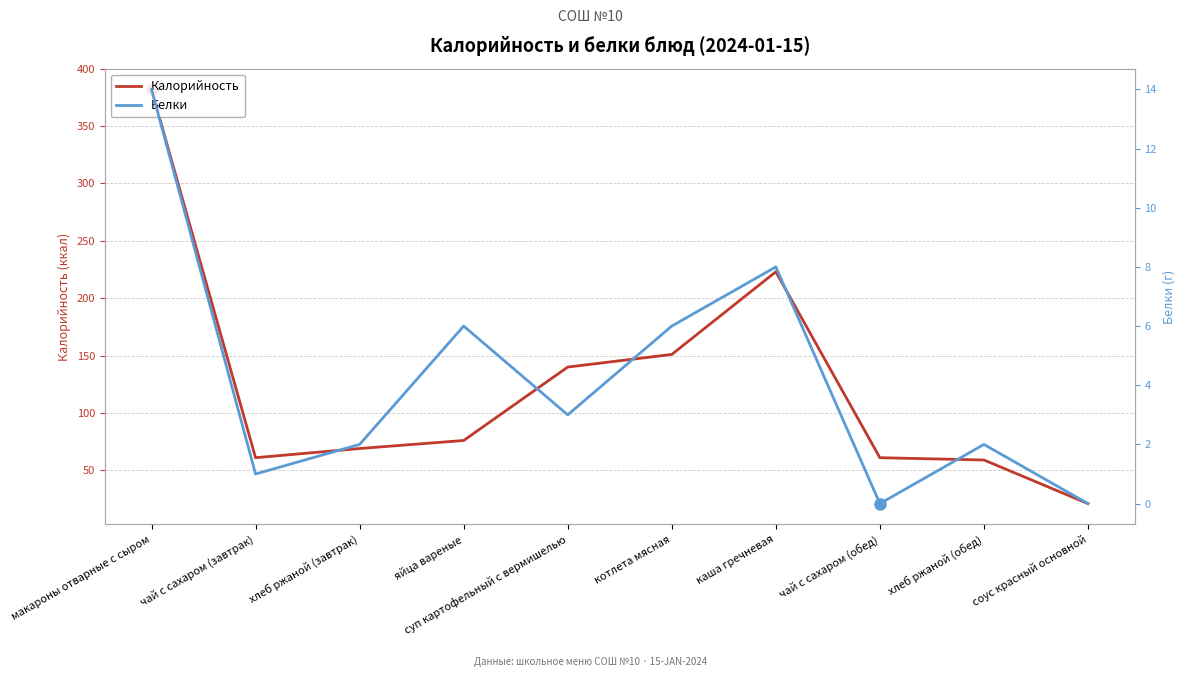

Read the Белки value at хлеб ржаной (обед).

2